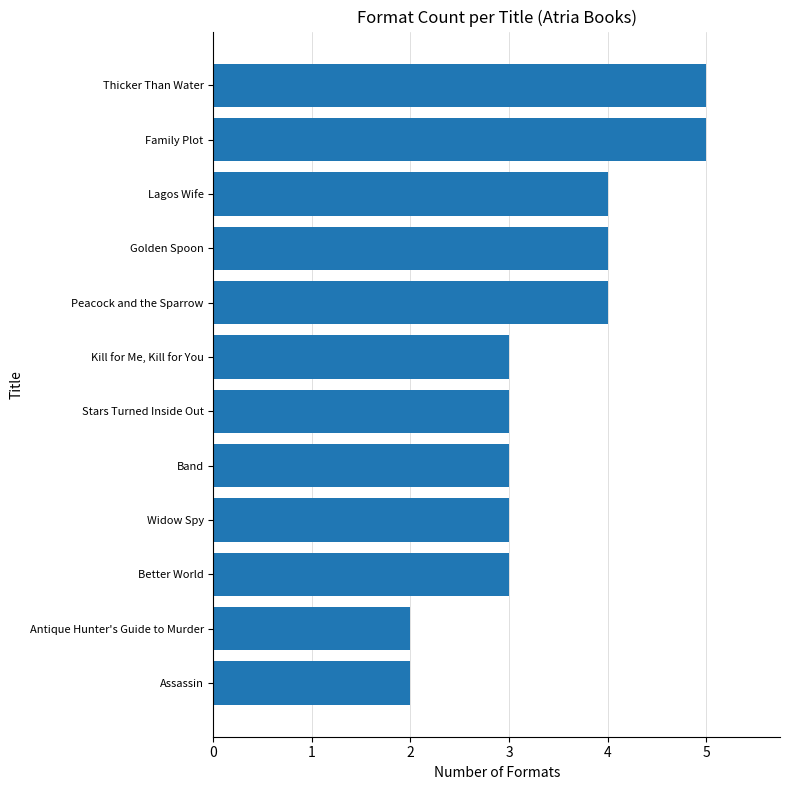

What value does the data have at Peacock and the Sparrow?

4